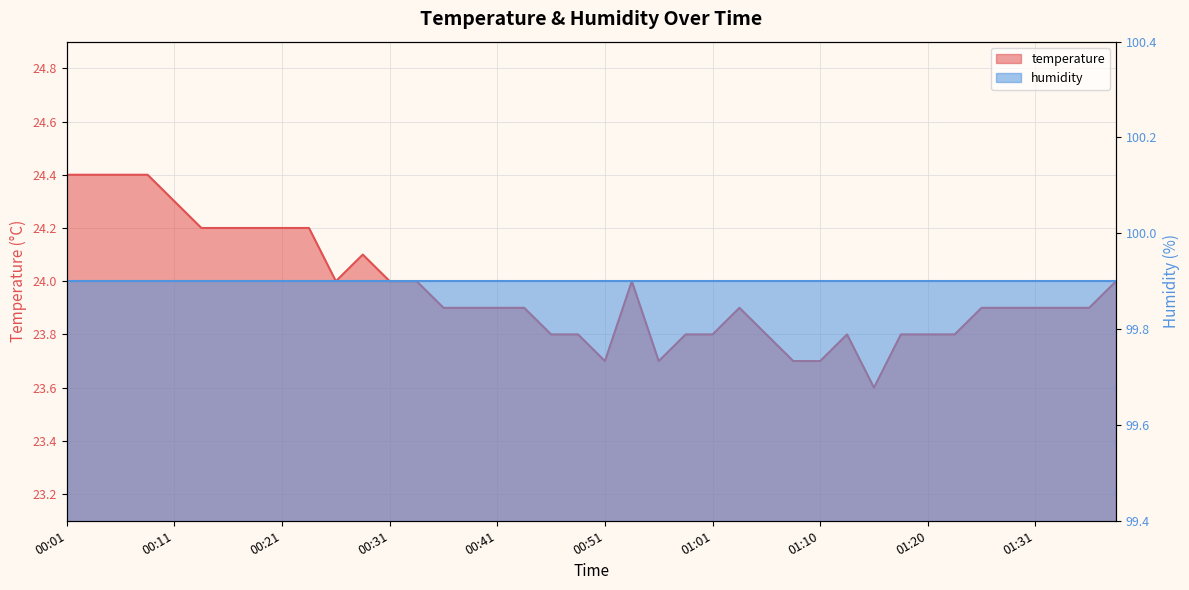

Is it true that the value at 00:11 is 24.3?

True